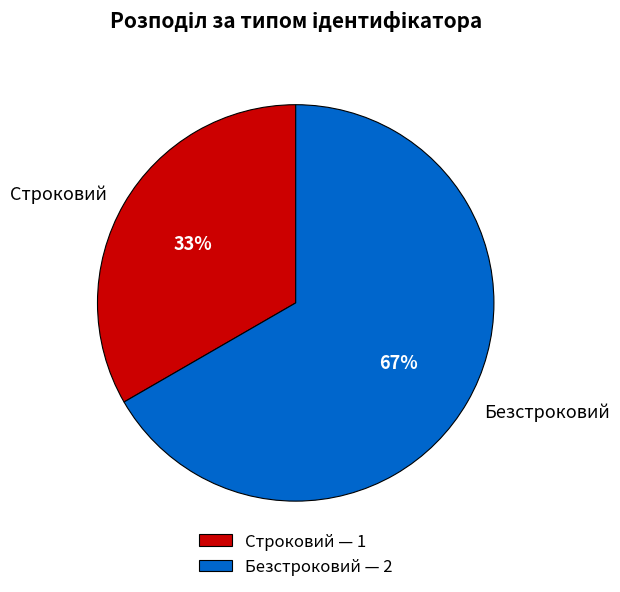

To the nearest percent, what percentage of the pie is Безстроковий?

67%